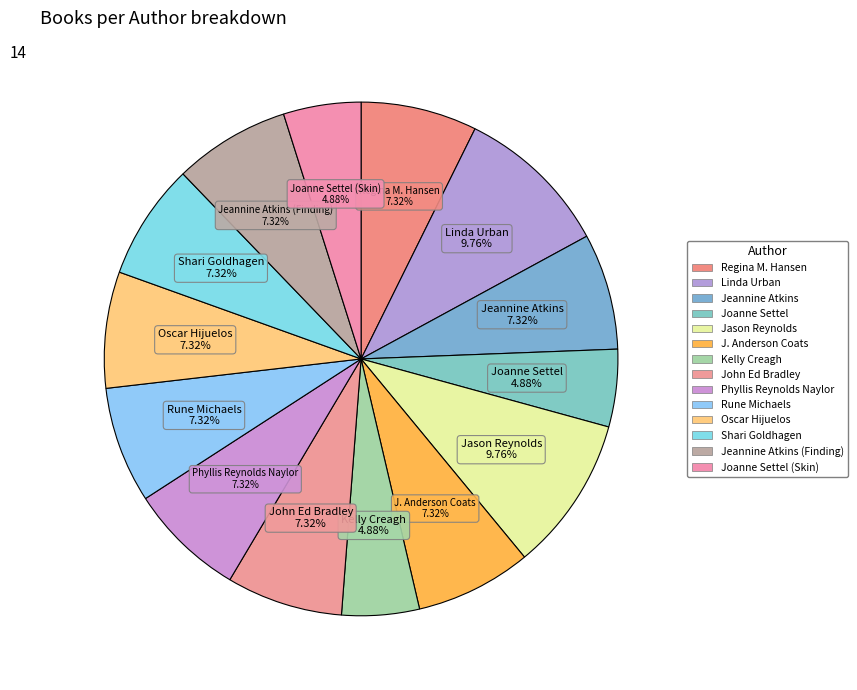

How many segments does this pie chart have?

14